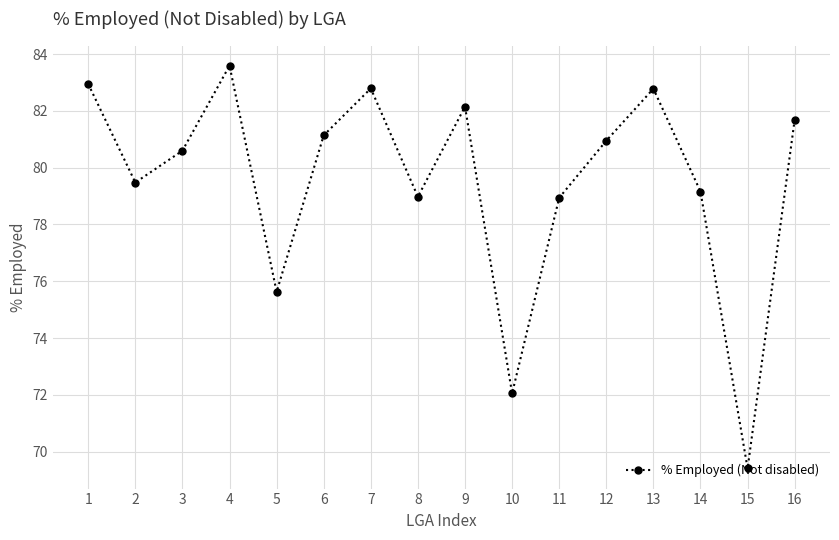

At which category does the data reach its first local peak?

4